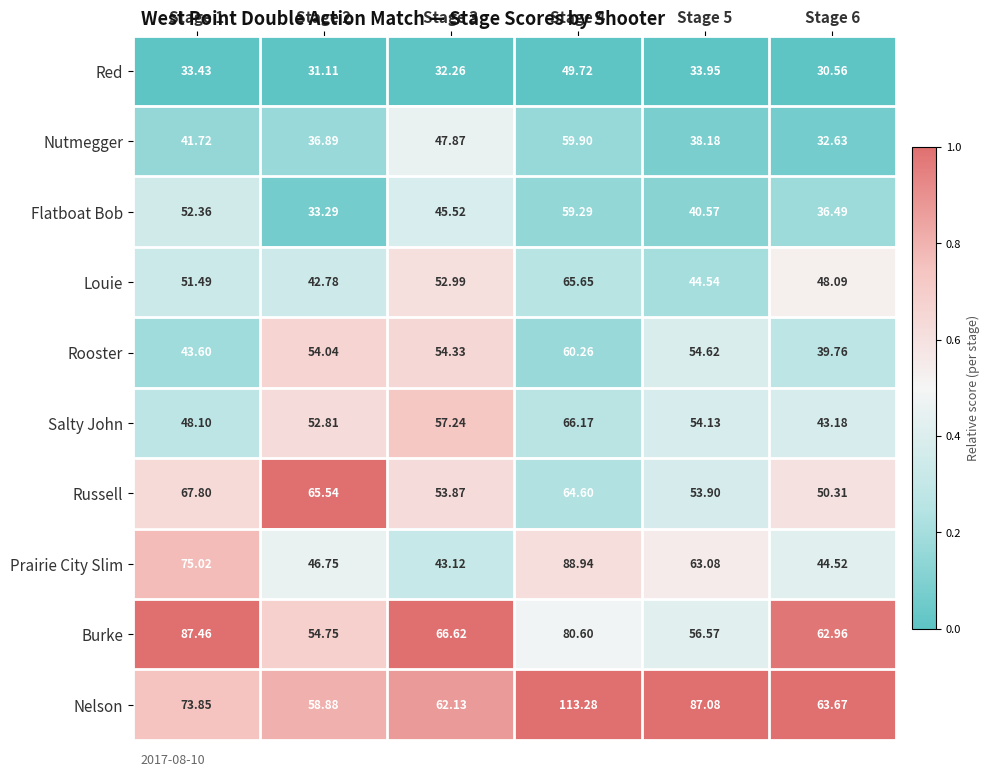

Is the value of Salty John at Stage 1 greater than the value of Nutmegger at Stage 2?

Yes